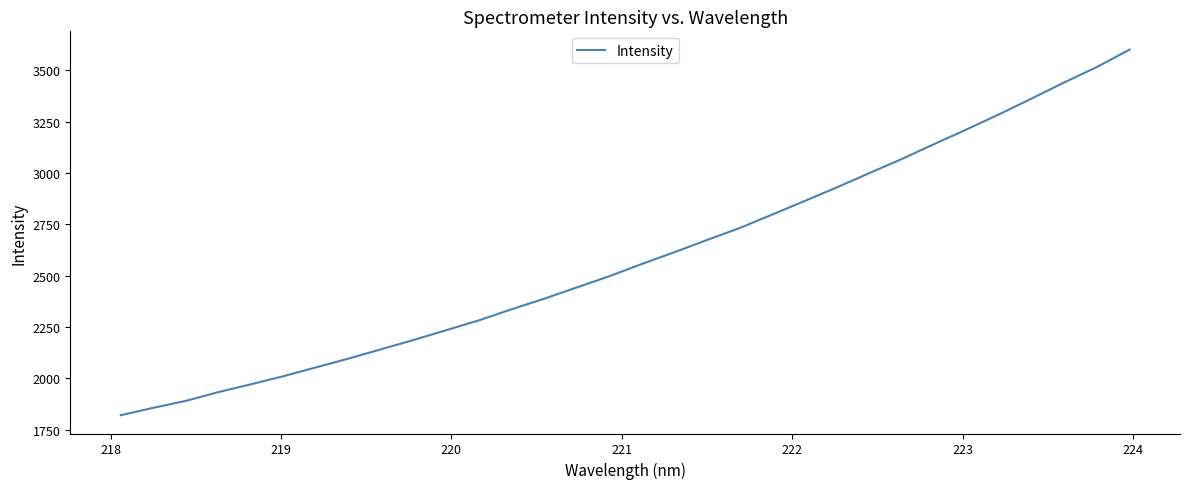

What is the smallest value displayed?

1820.6